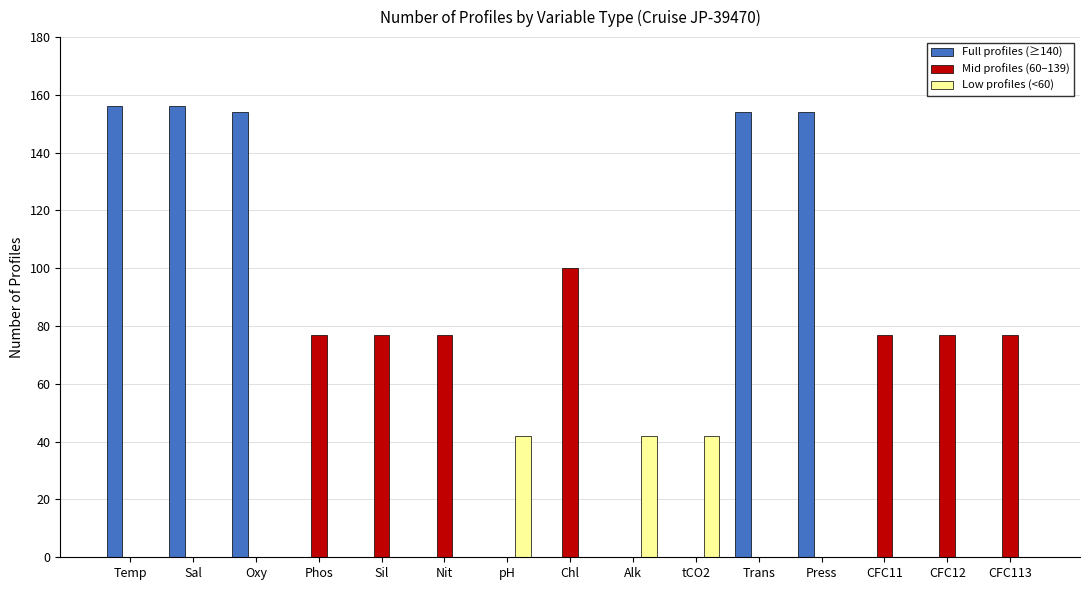

Is it true that Low profiles (<60) equals 22 at Trans?

False